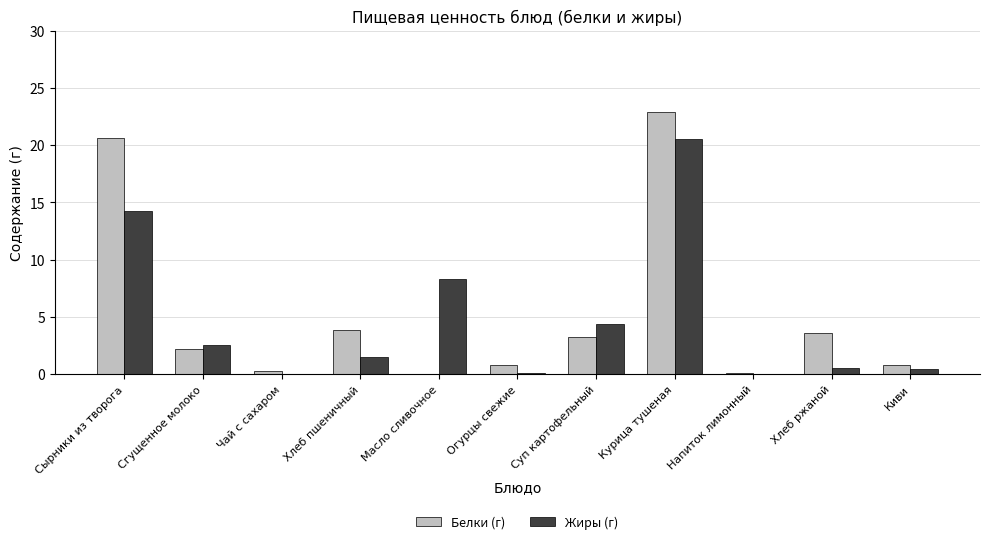

Between Масло сливочное and Огурцы свежие, which series saw the biggest shift?

Жиры (г)